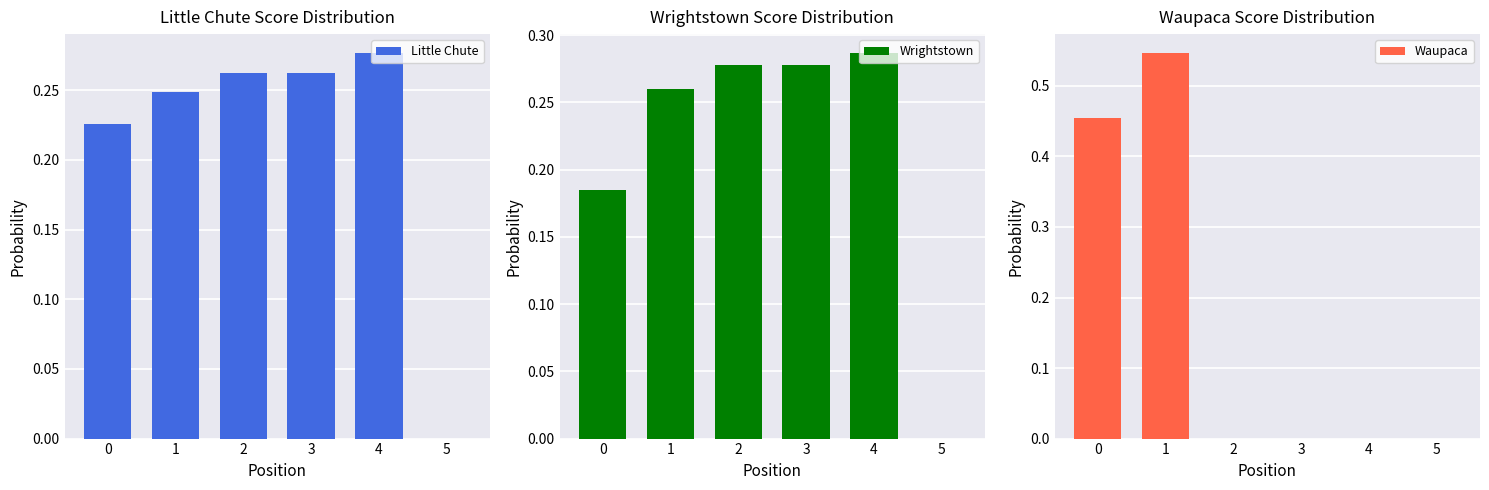

How many Wrightstown values are between 0 and 1?

6